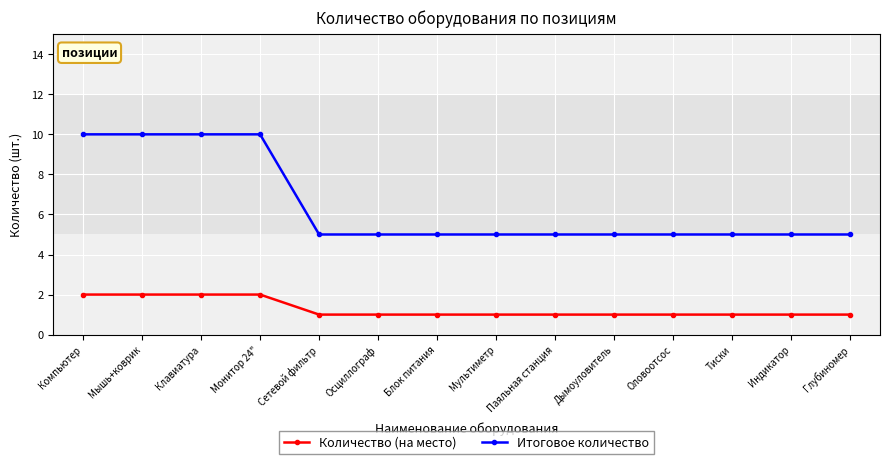

What position from the right is Паяльная станция?

6